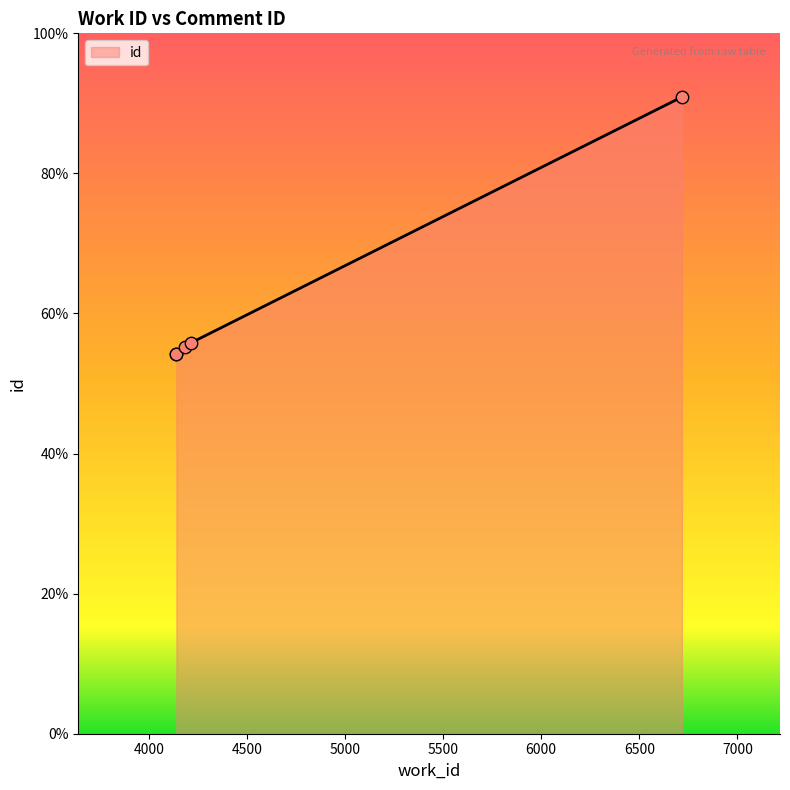

Approximately how many times larger is the value at 6717 compared to 4141?

1.7